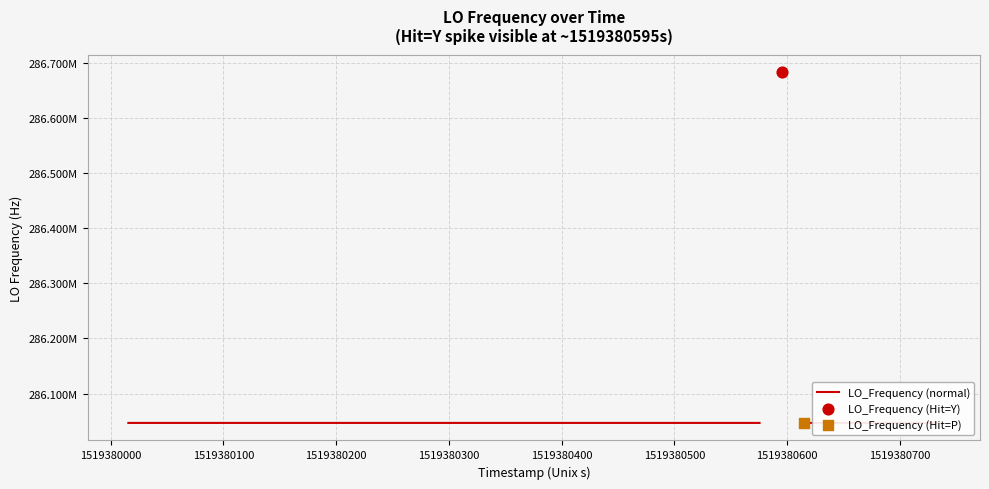

Approximately how many times larger is the value at 21 compared to 9?

1.0